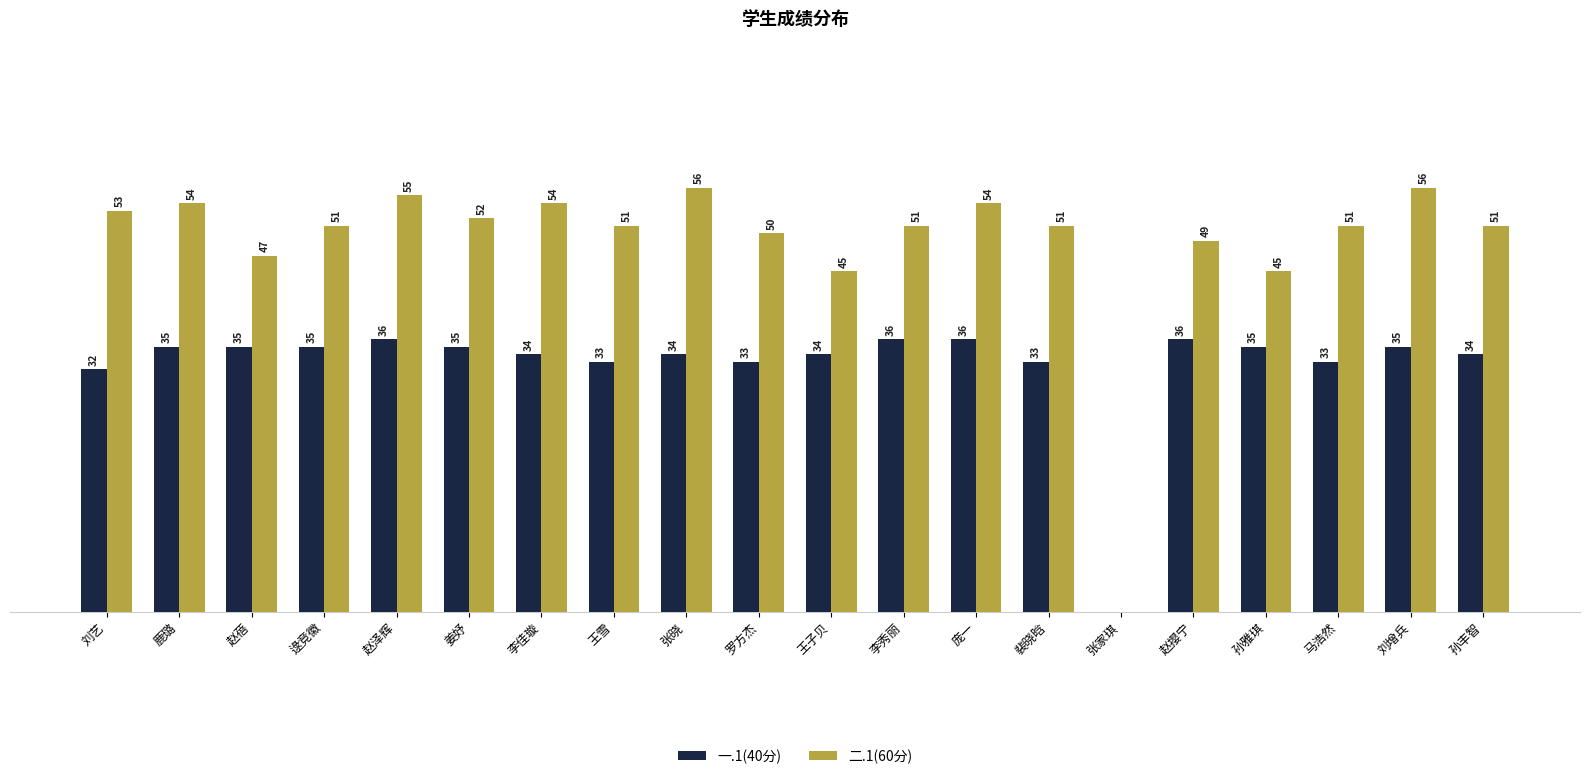

Where does the 二.1(60分) series first go above 51?

刘艺